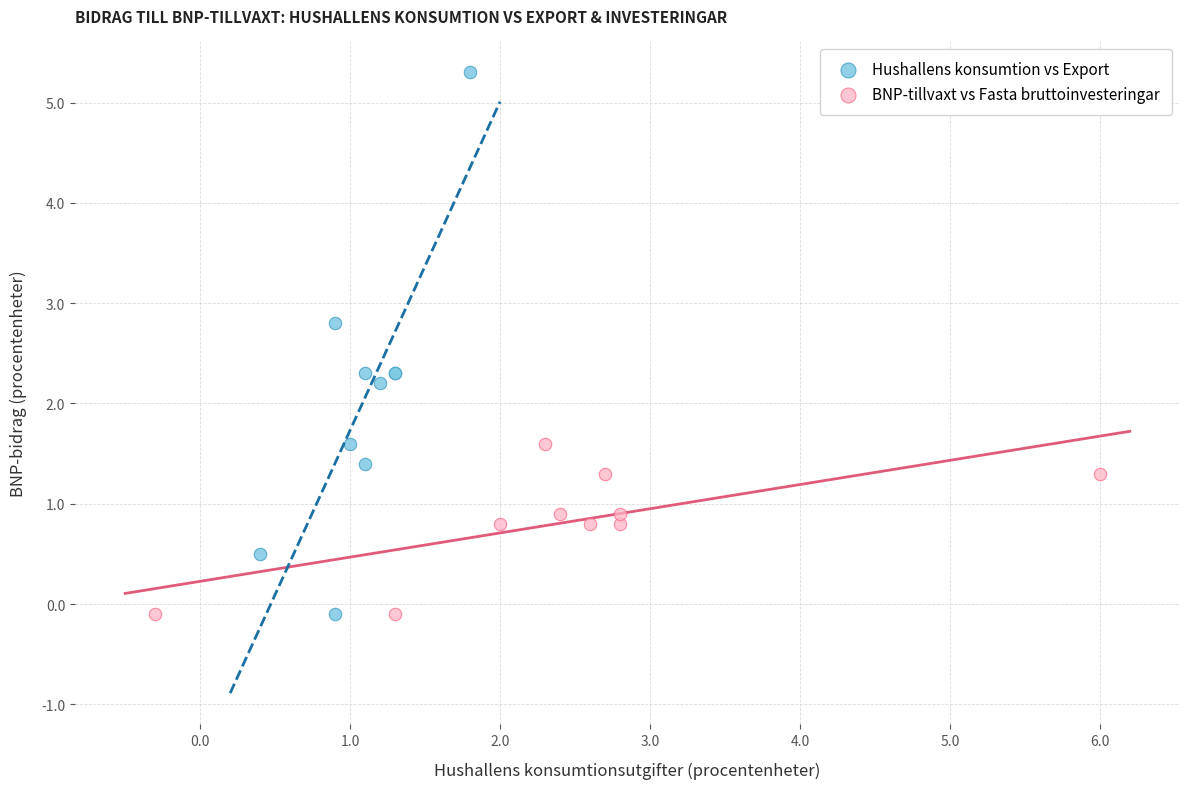

Which series reaches the maximum Y coordinate?

Hushallens konsumtion vs Export